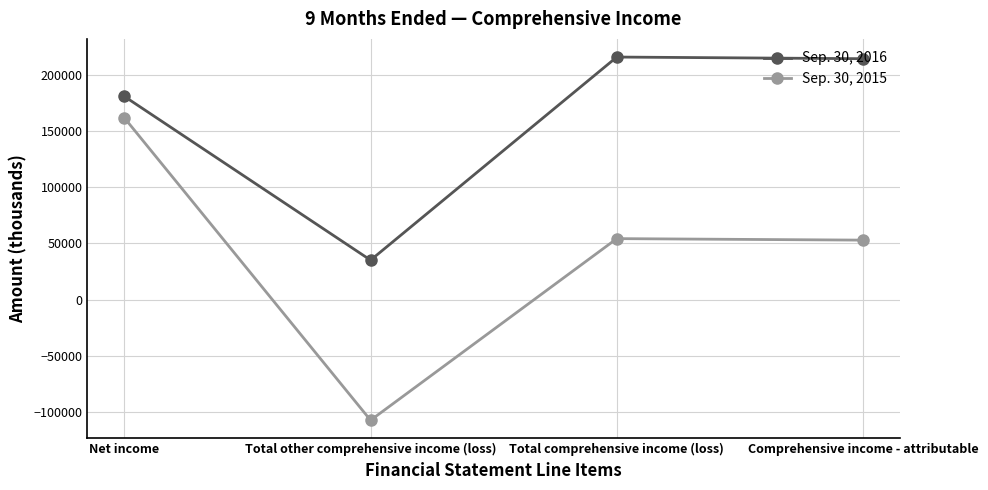

What is the difference between the second highest and second lowest values in the Sep. 30, 2015 series?

1340